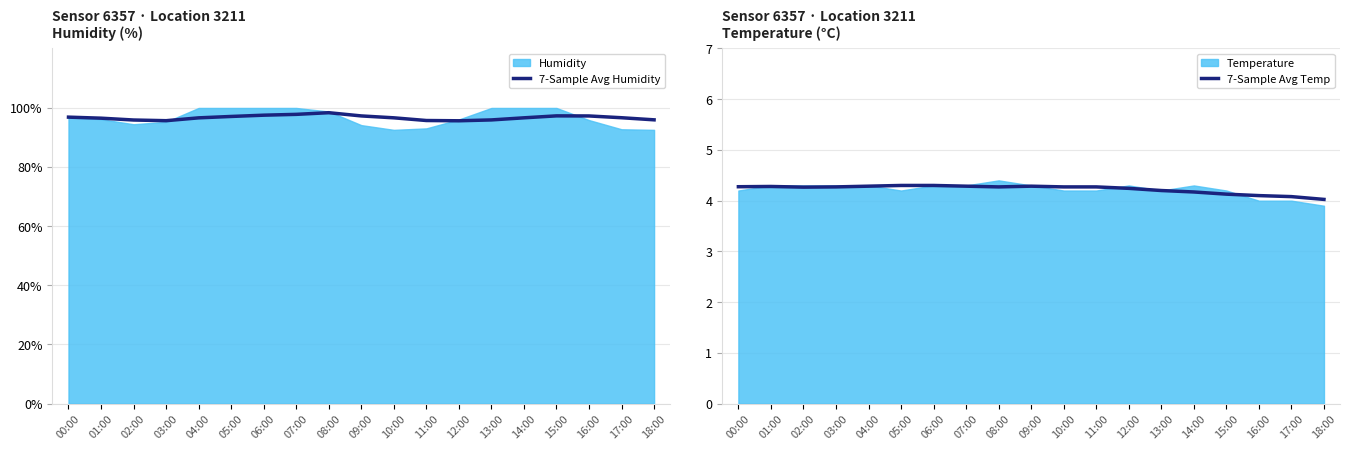

What is the lowest value of the 7-Sample Avg Humidity series?

95.6